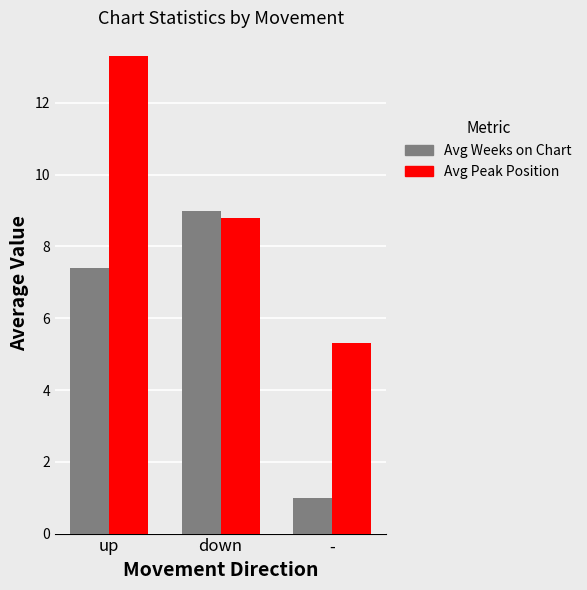

Read the Avg Weeks on Chart value at -.

1.0